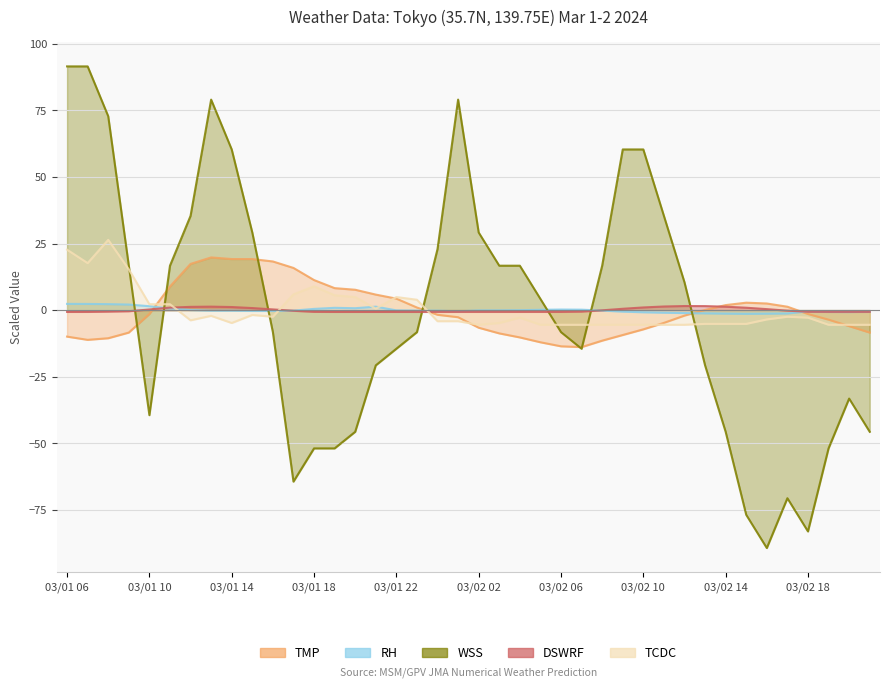

Where is RH nearest to the value 0?

03/01 12